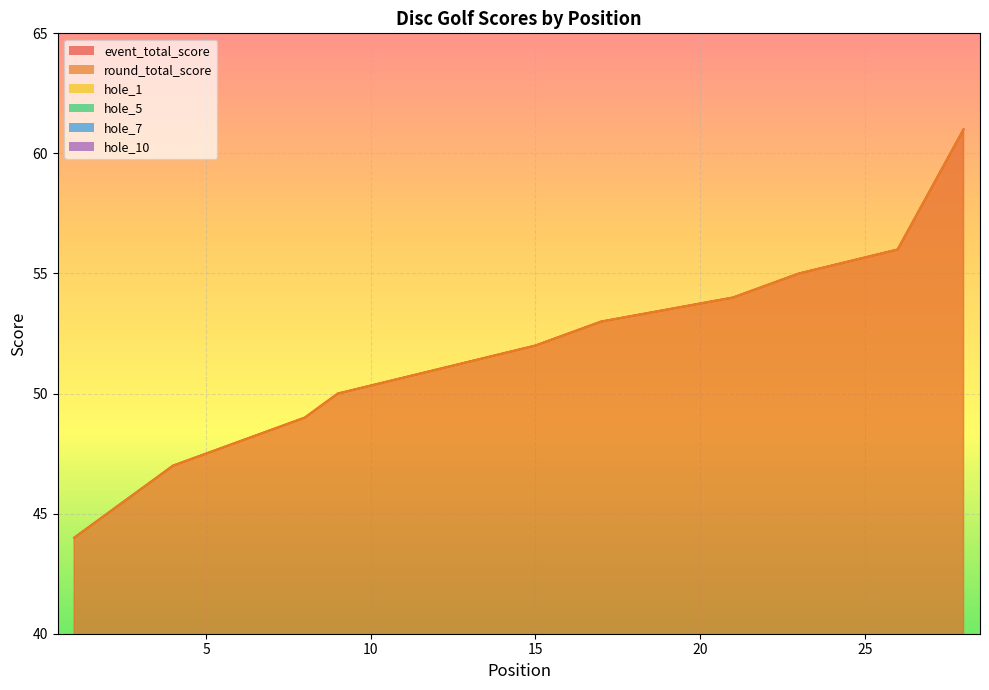

At which label does hole_7 first exceed 3?

6